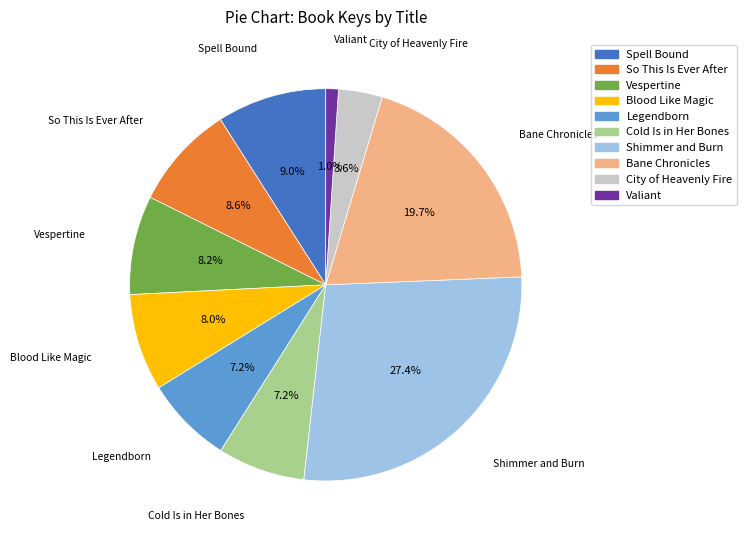

Approximately how many times larger is the value at Legendborn compared to City of Heavenly Fire?

2.0